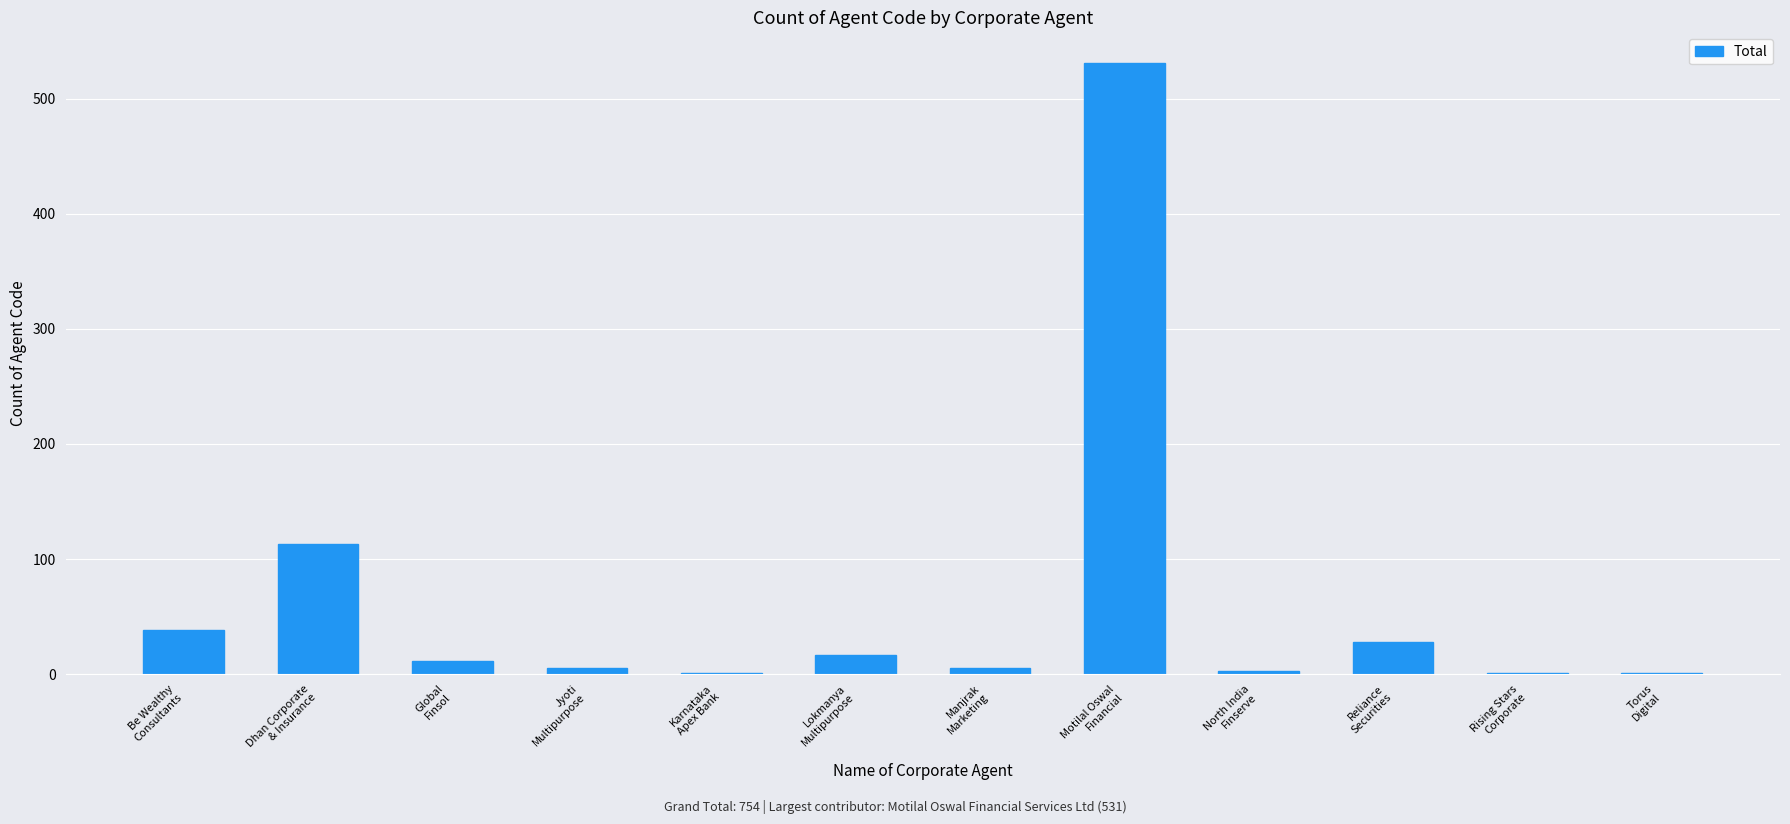

The value at Global
Finsol is 11. True or false?

True